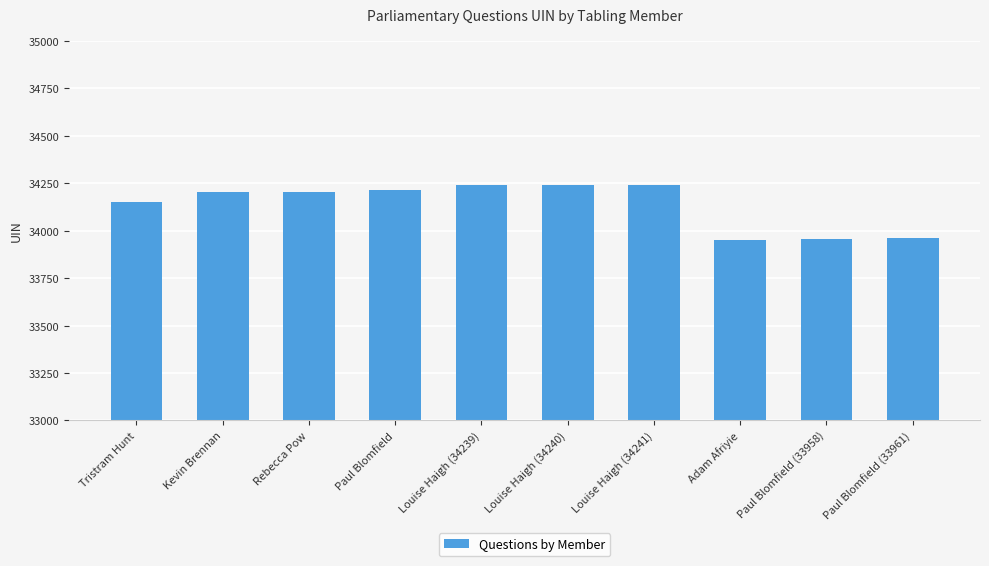

What is the smallest value displayed?

33949